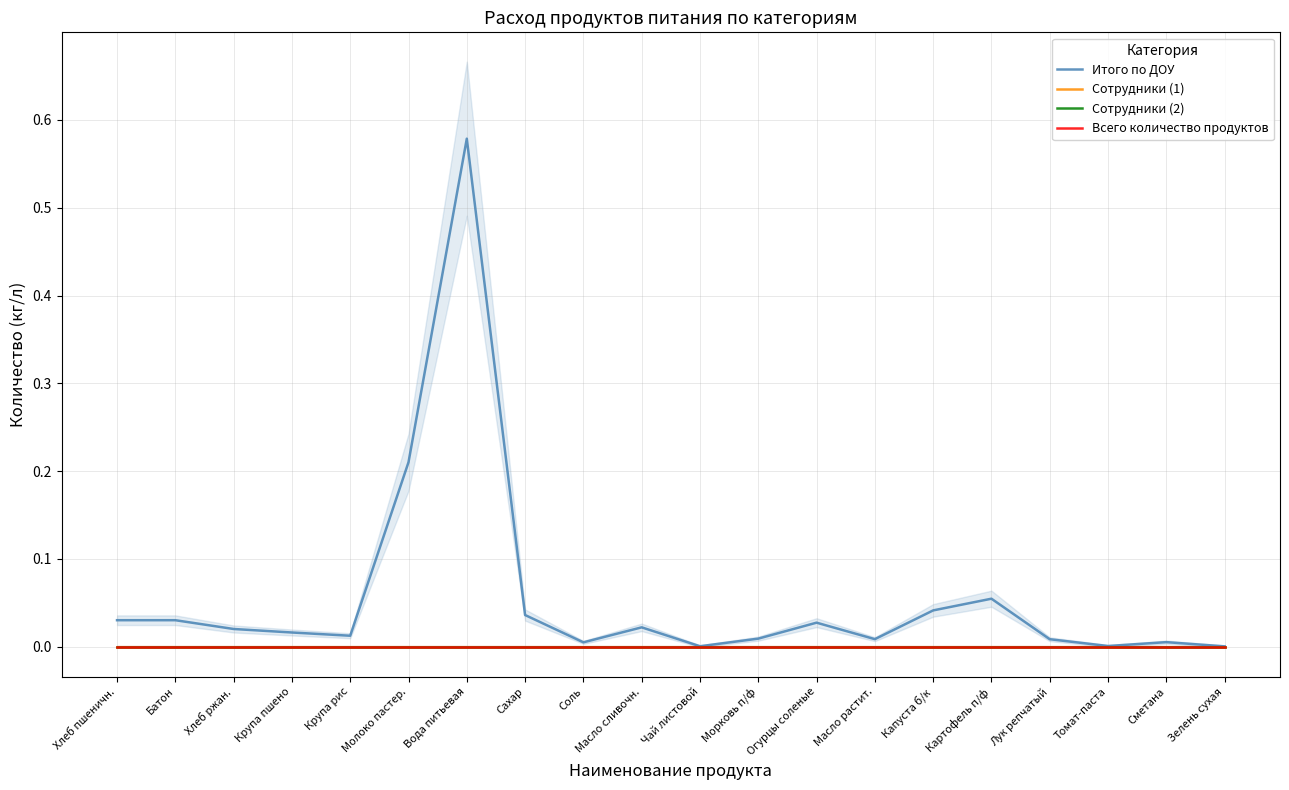

Which has a higher value, Крупа рис or Крупа пшено?

Крупа пшено